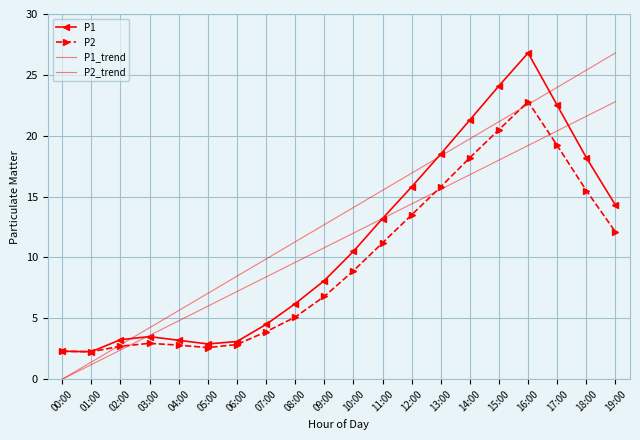

How many interior local valleys does the P2 series have?

2